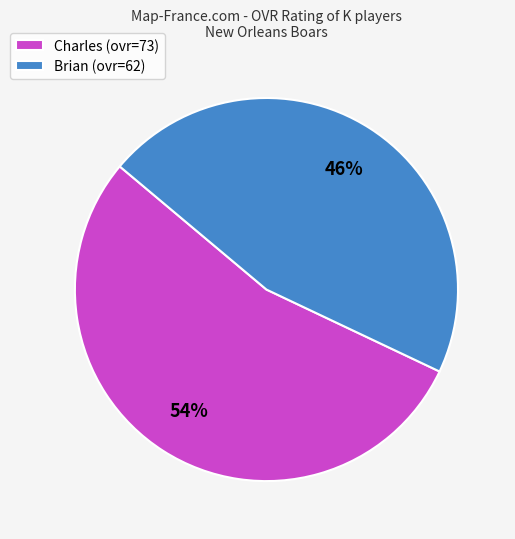

What percentage is the Charles slice, to the nearest percent?

54%